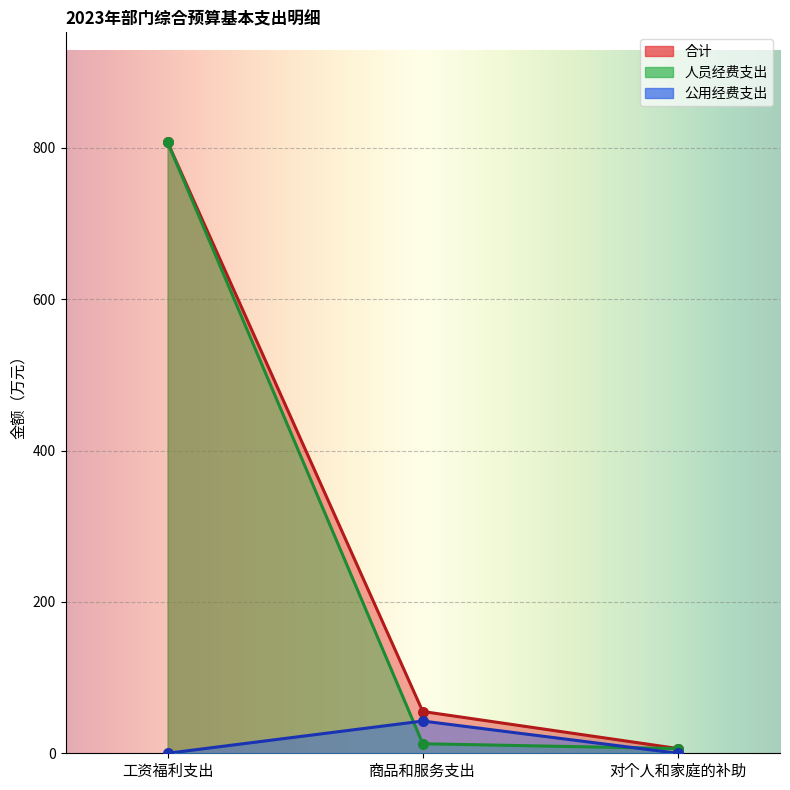

What are all the series names shown in the legend?

合计, 人员经费支出, 公用经费支出